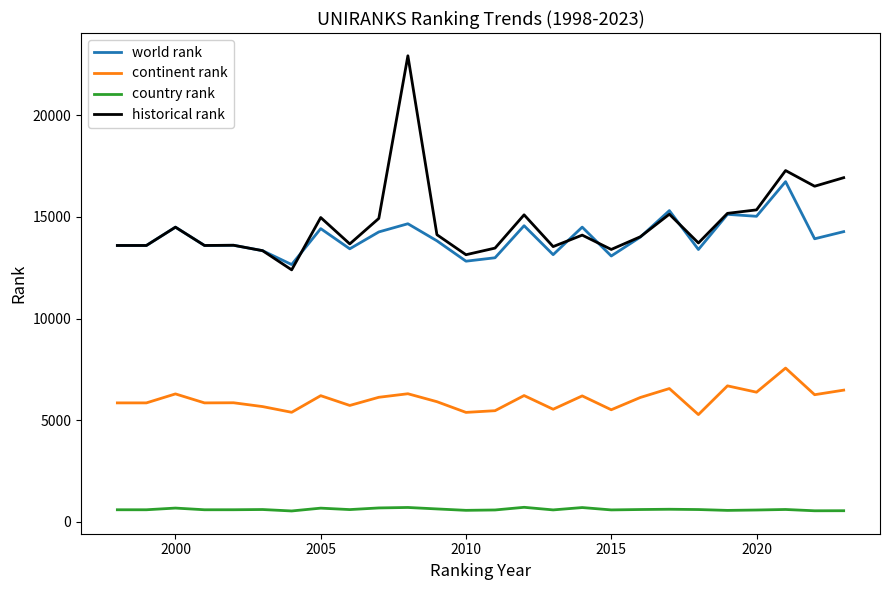

Which series has the largest total across all categories?

historical rank